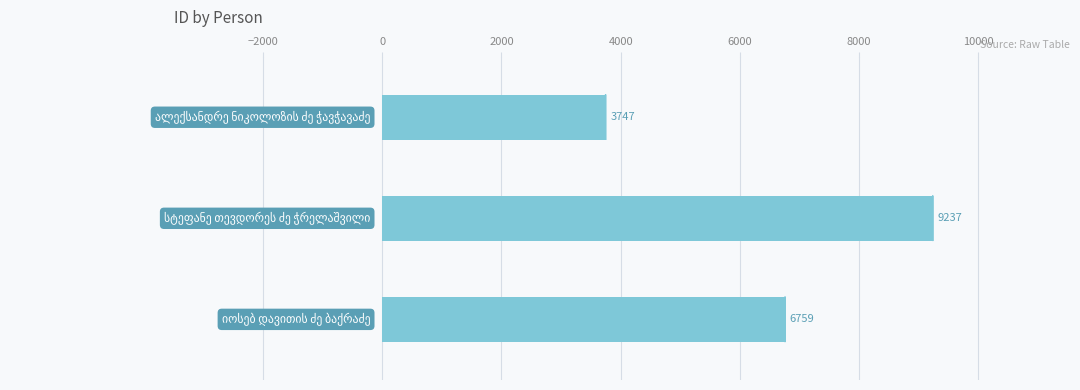

What is the average value?

6581